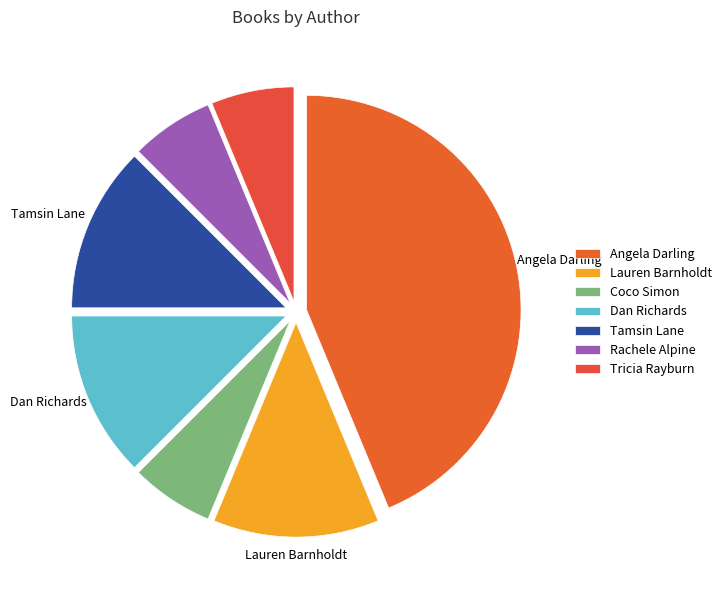

Count the number of slices in the pie.

7